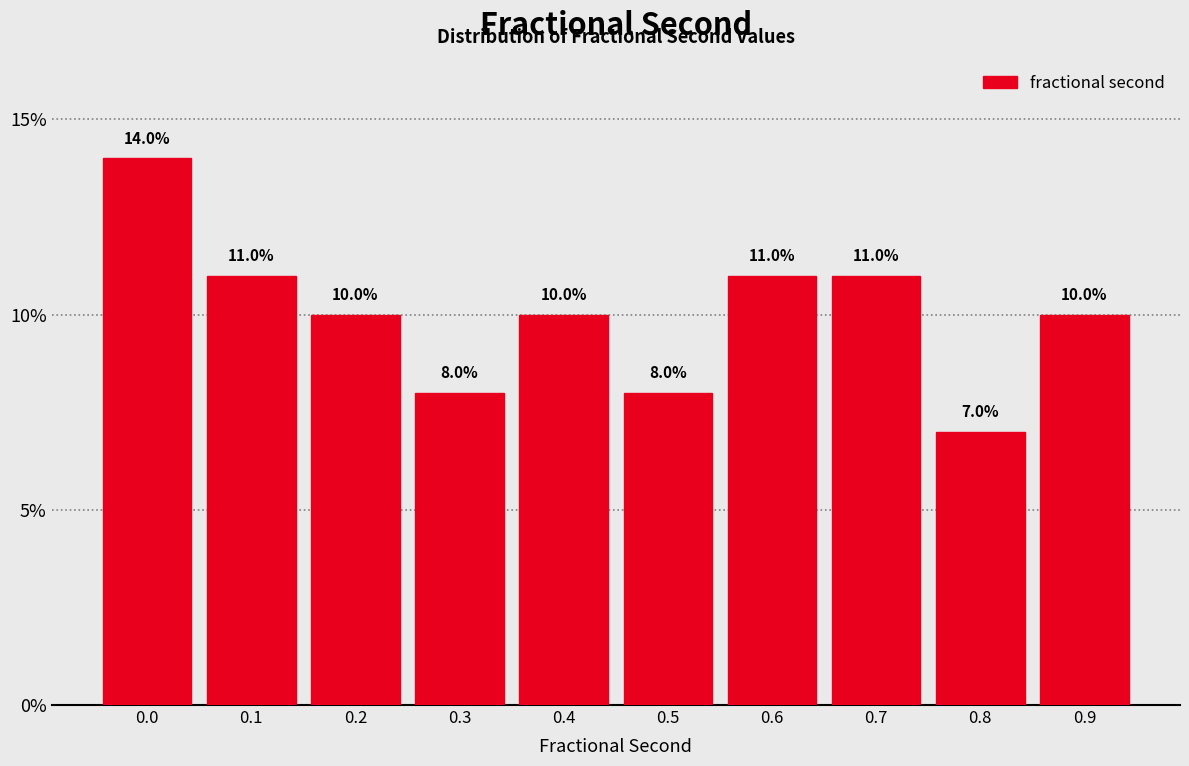

Reading right to left, transcribe all the data shown in this chart.

0.9=10.0	0.8=7.0	0.7=11.0	0.6=11.0	0.5=8.0	0.4=10.0	0.3=8.0	0.2=10.0	0.1=11.0	0.0=14.0